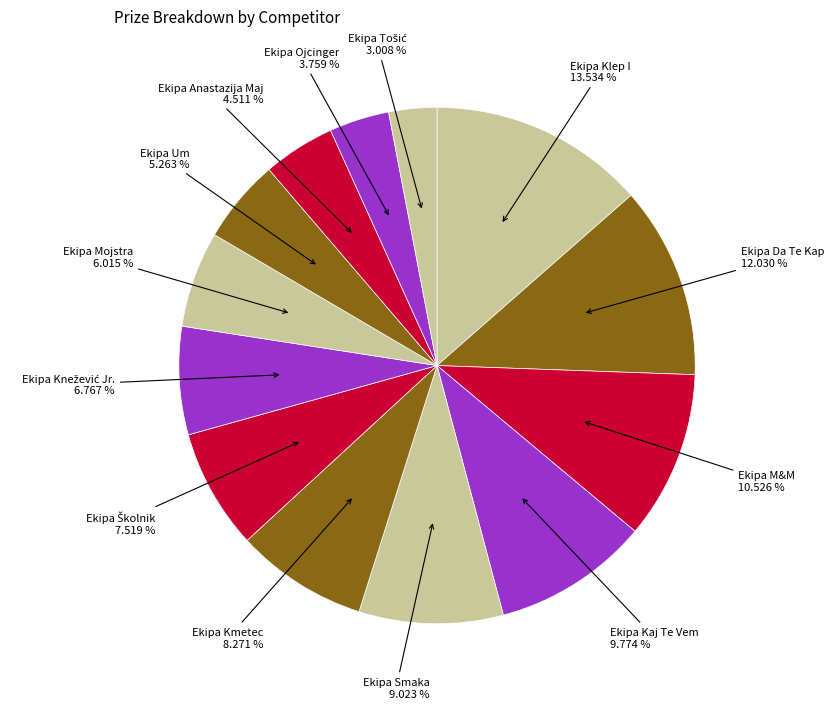

Is there any slice that represents more than half of the pie?

No